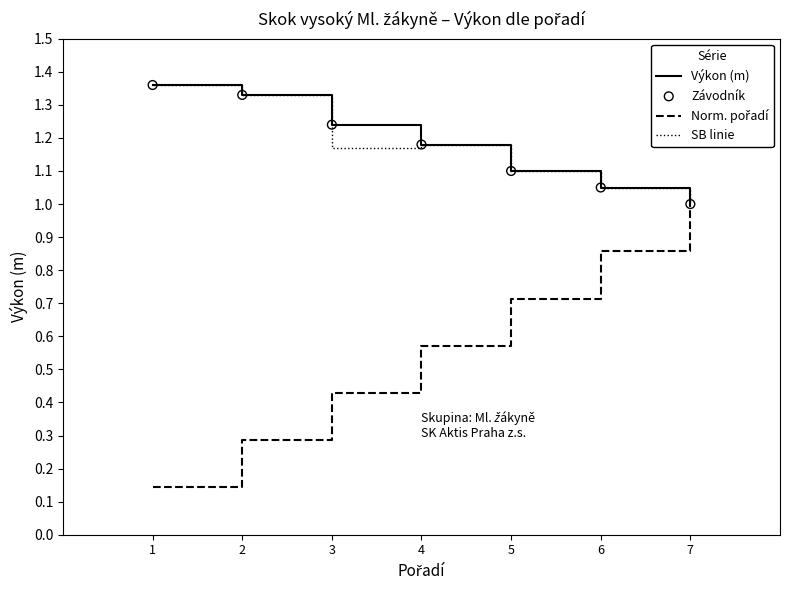

What is the total value across all series at 3?

2.8